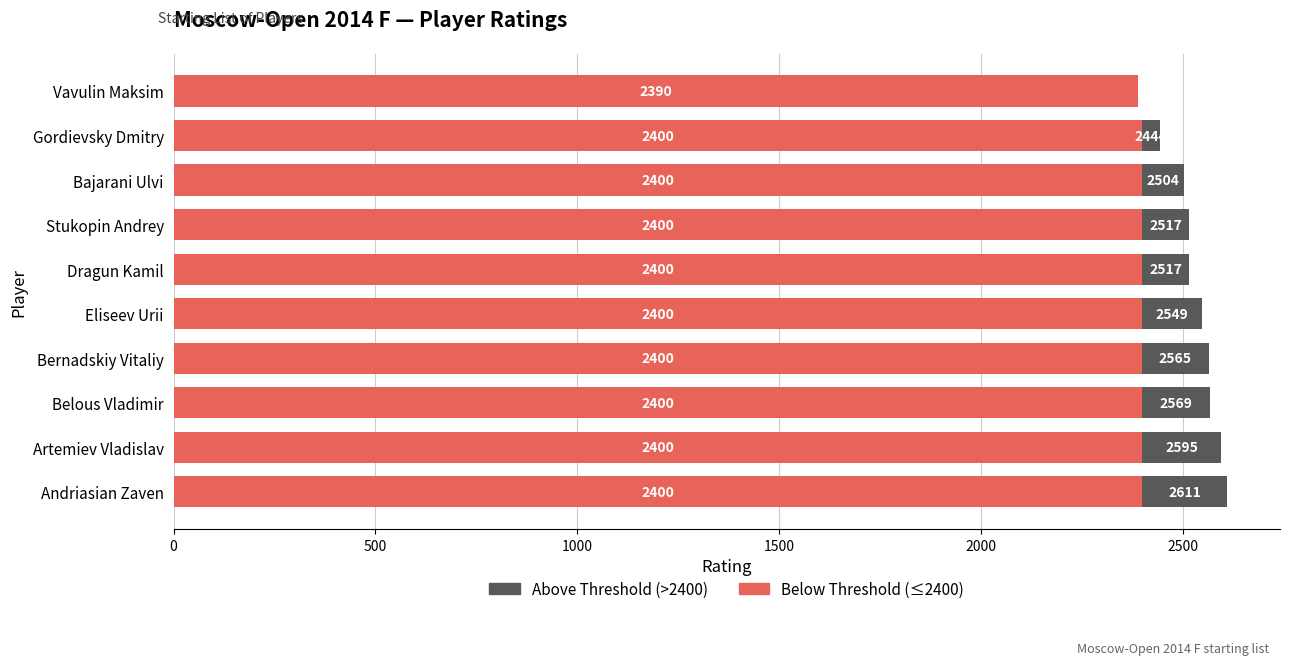

At which category is the sum across all series the highest?

Andriasian Zaven